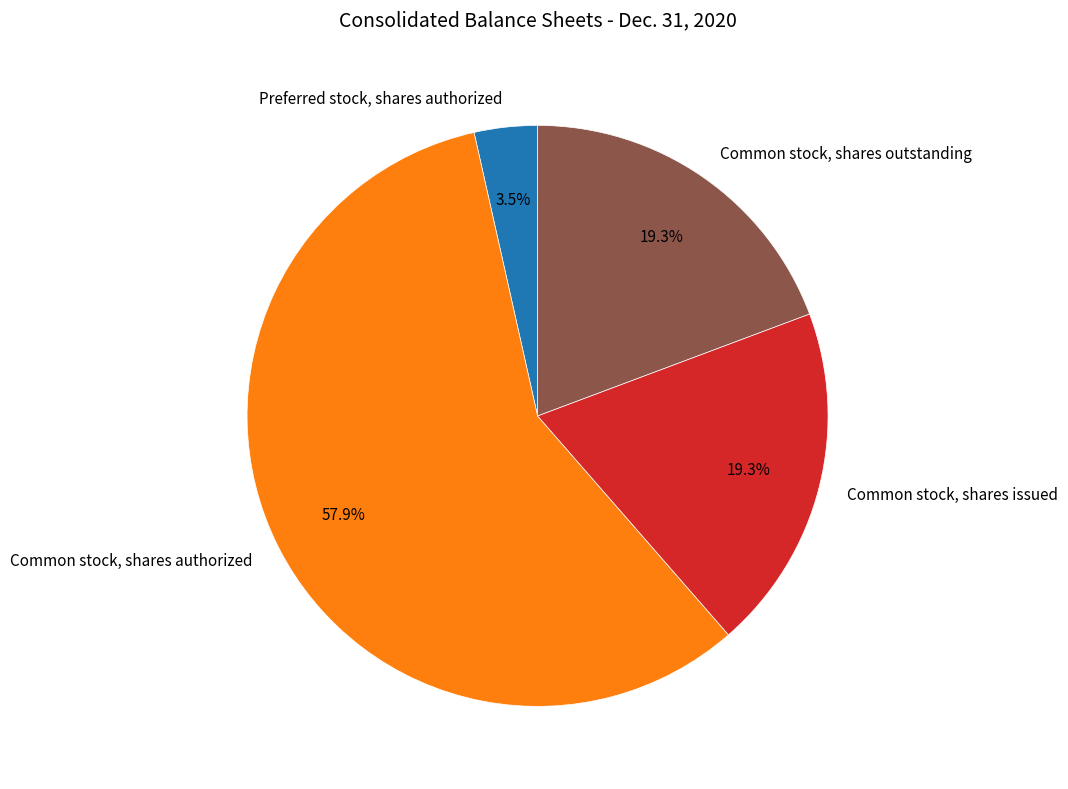

What is the largest slice in the pie chart?

Common stock, shares authorized